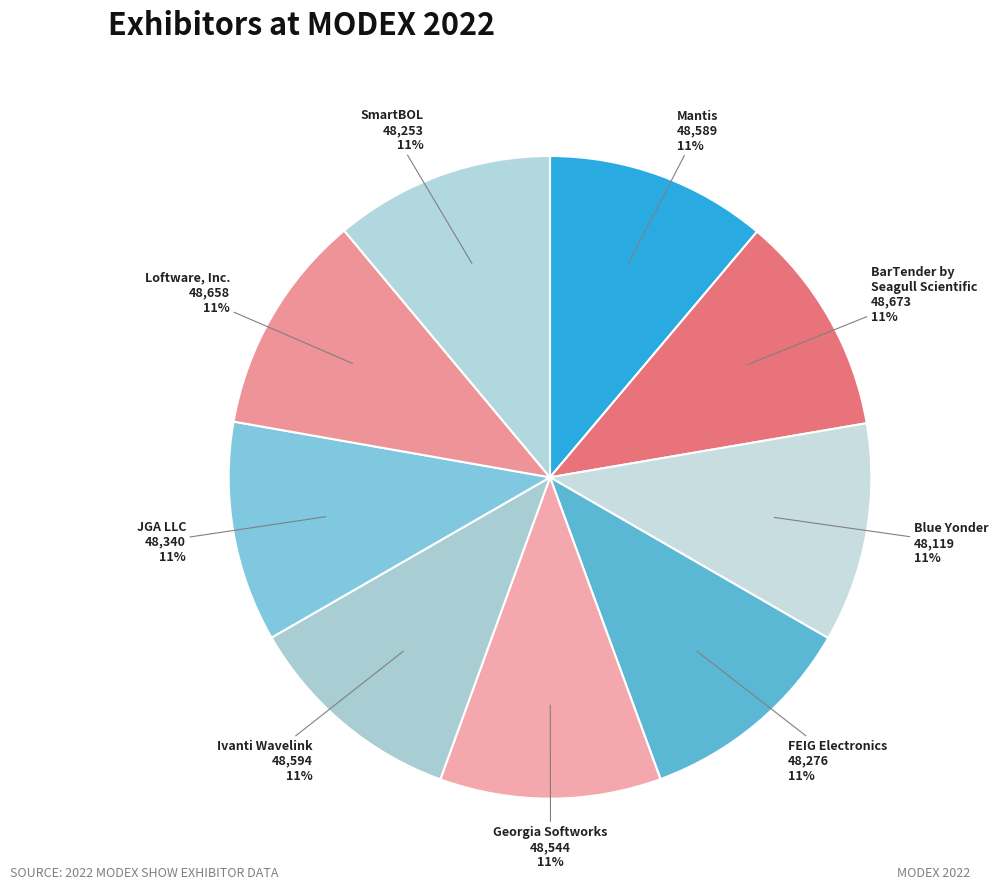

How many slices are in this pie chart?

9